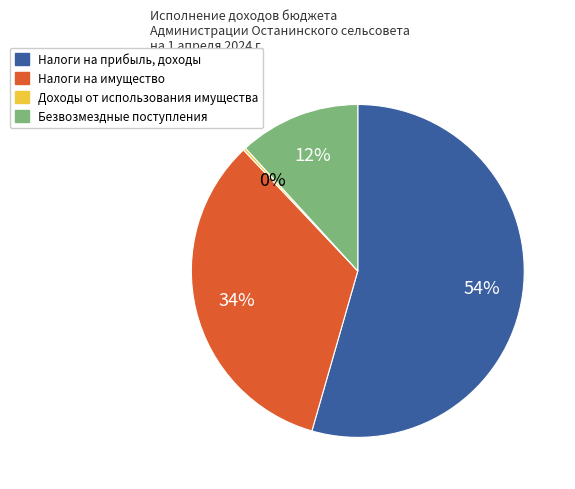

True or false: Налоги на прибыль, доходы accounts for 54% of the total.

True